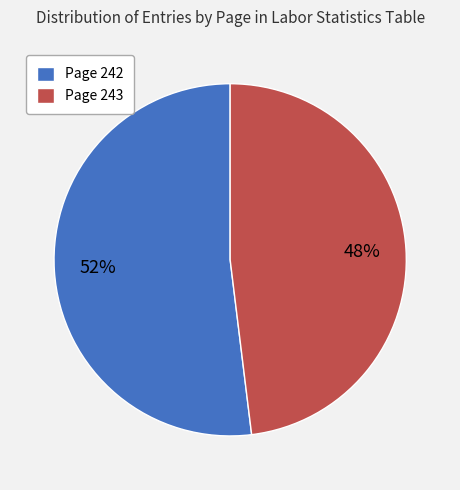

Which slice is the smallest?

Page 243